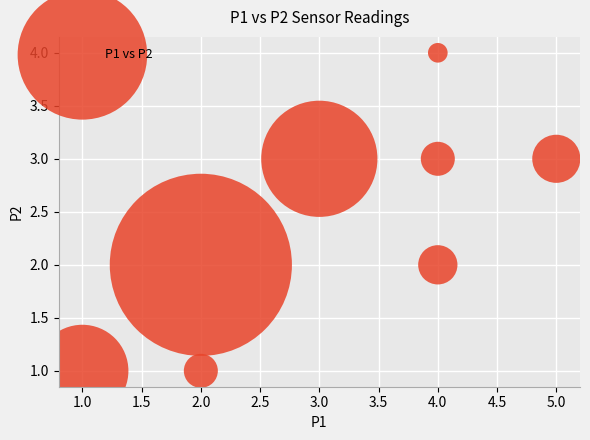

What is the average X value?

3